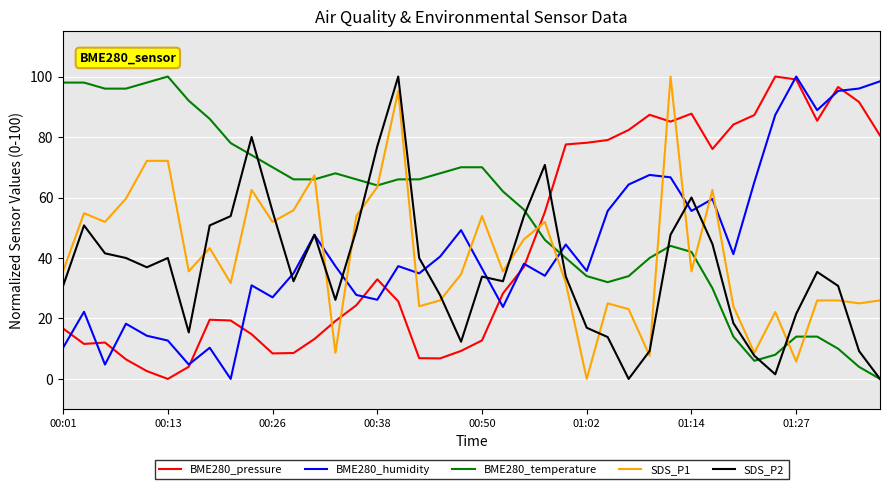

What is the maximum value shown in the chart?

100.0